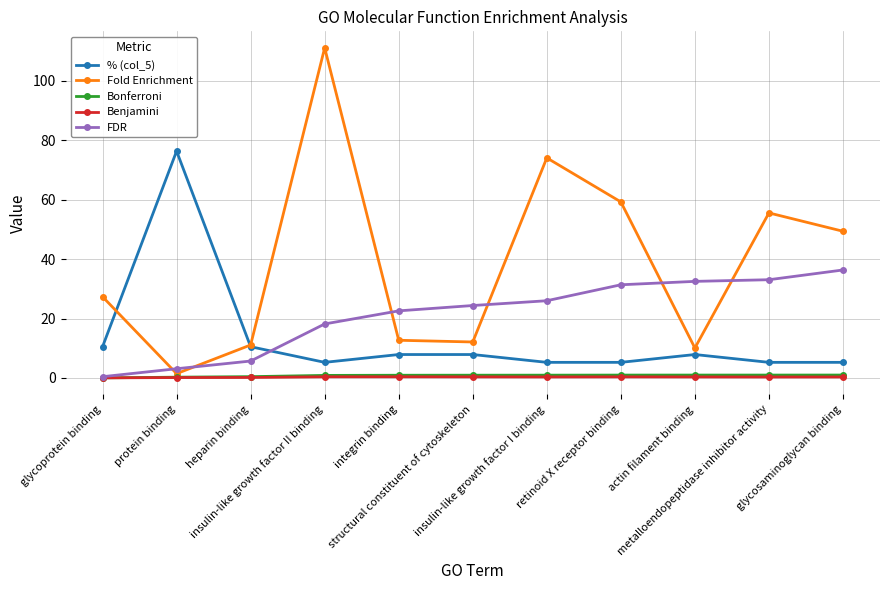

What is the value of the FDR point at the 7th from the left?

26.0